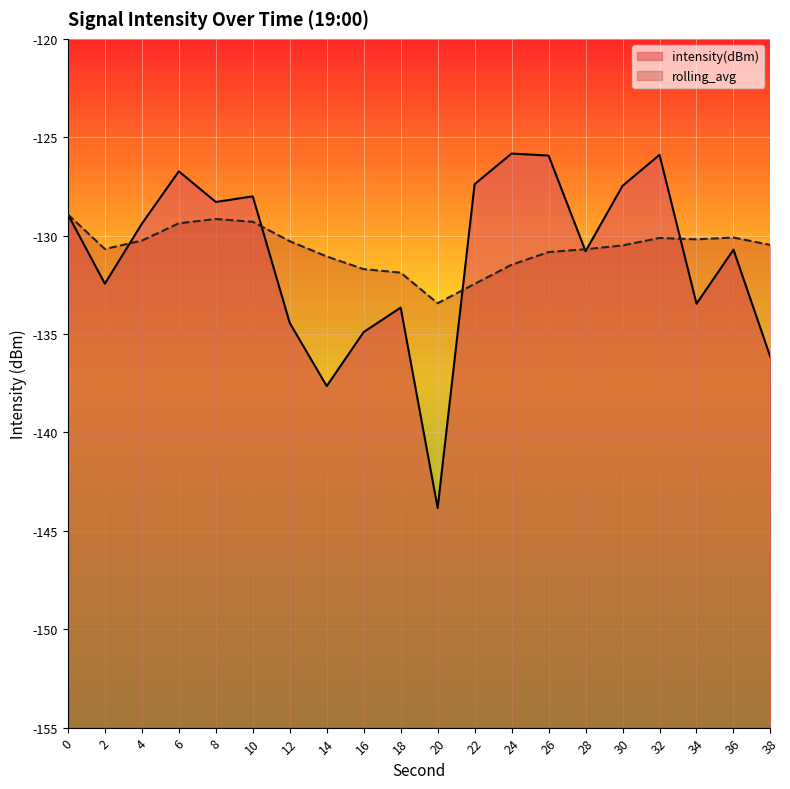

What is the sum of the intensity(dBm) values at 24 and 16?

-260.7